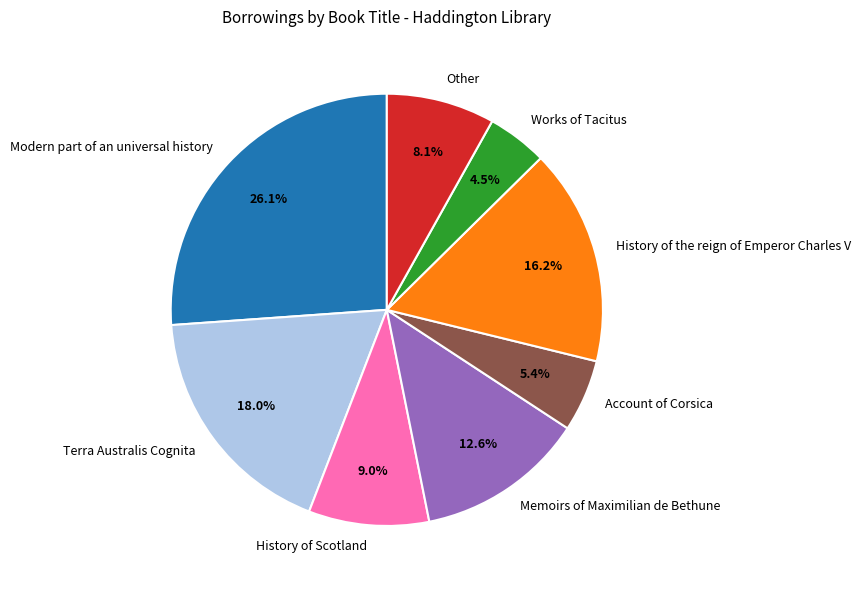

How much of the chart is everything except Modern part of an universal history?

73.9%